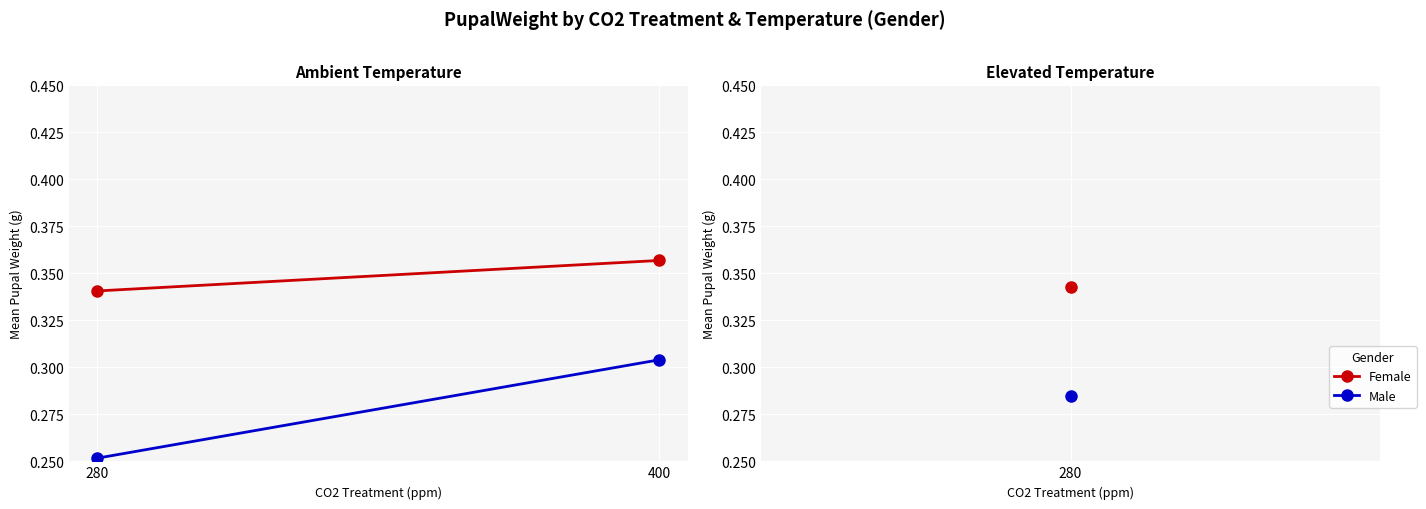

Between 280 and 400, which series saw the biggest shift?

Male